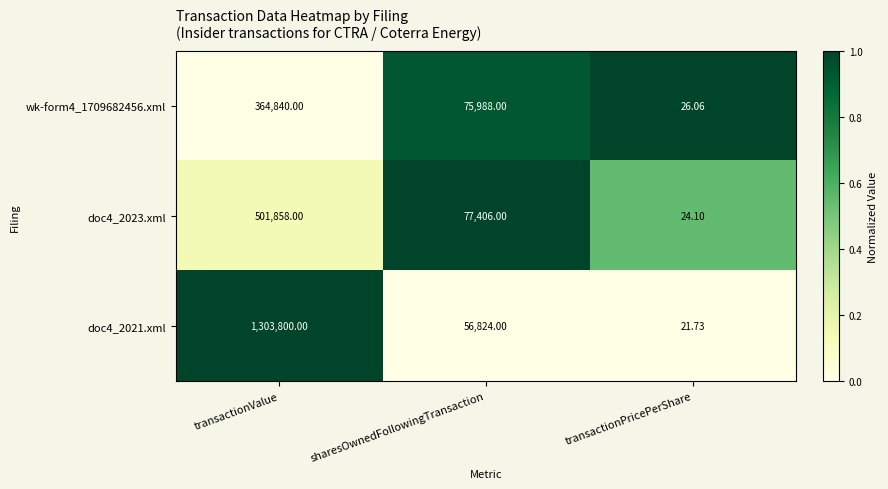

At which label does wk-form4_1709682456.xml first exceed 75988?

transactionValue